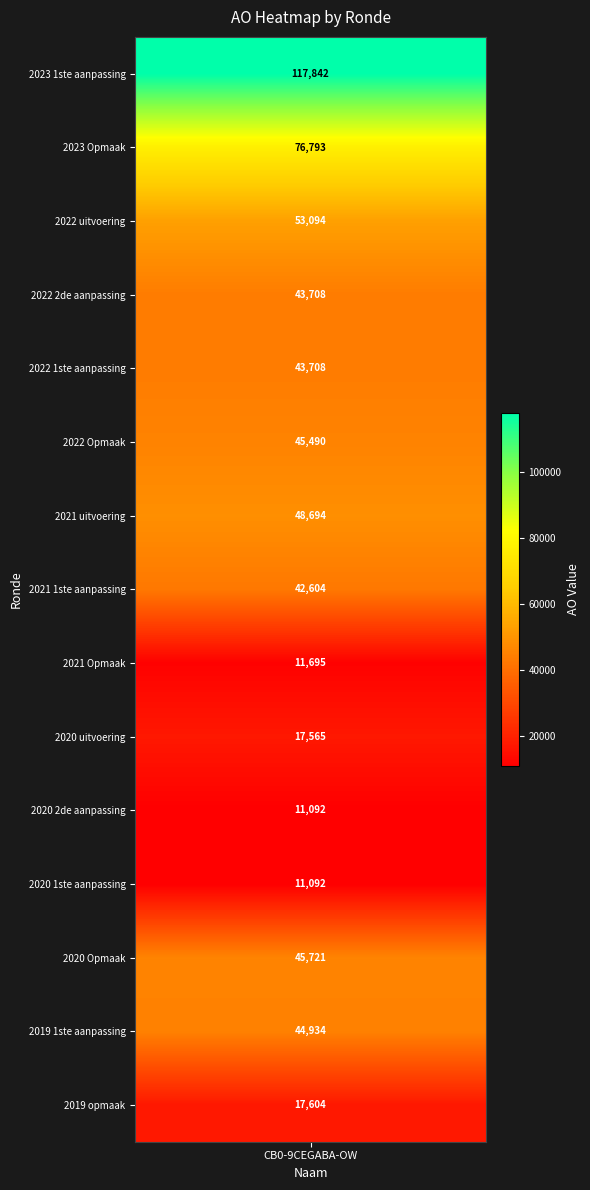

Rank the categories by value from lowest to highest.

2020 2de aanpassing, 2020 1ste aanpassing, 2021 Opmaak, 2020 uitvoering, 2019 opmaak, 2021 1ste aanpassing, 2022 2de aanpassing, 2022 1ste aanpassing, 2019 1ste aanpassing, 2022 Opmaak, 2020 Opmaak, 2021 uitvoering, 2022 uitvoering, 2023 Opmaak, 2023 1ste aanpassing